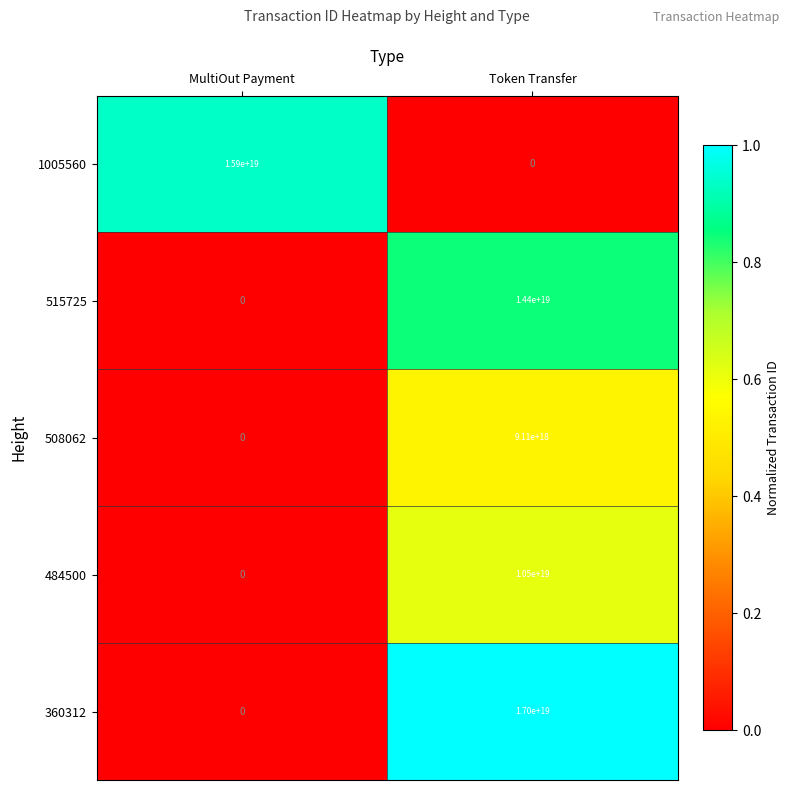

At which label does 1005560 reach its peak?

MultiOut Payment